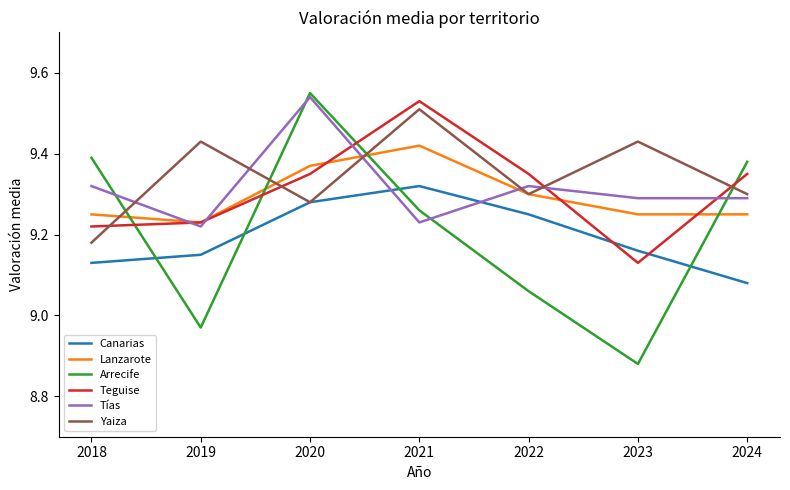

Which series changed the most between 2022 and 2023?

Teguise